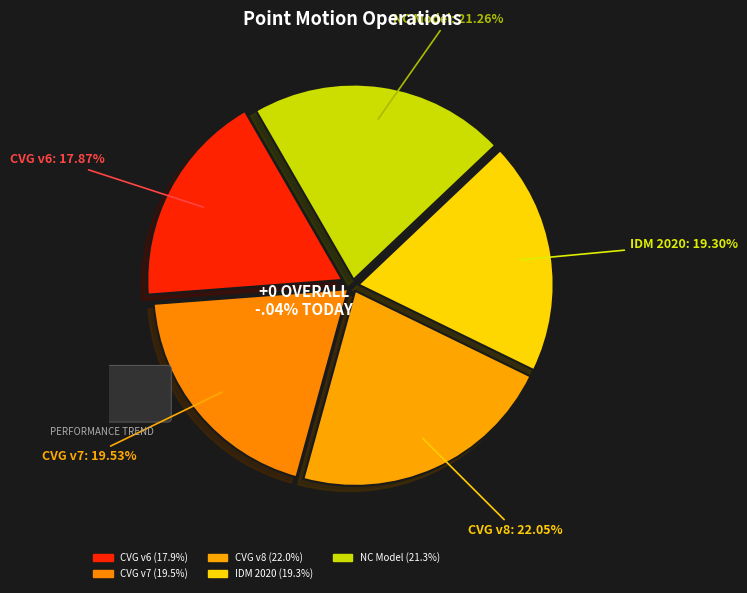

What percentage is NOT represented by New Caledonia velocity model 2015?

78.7%